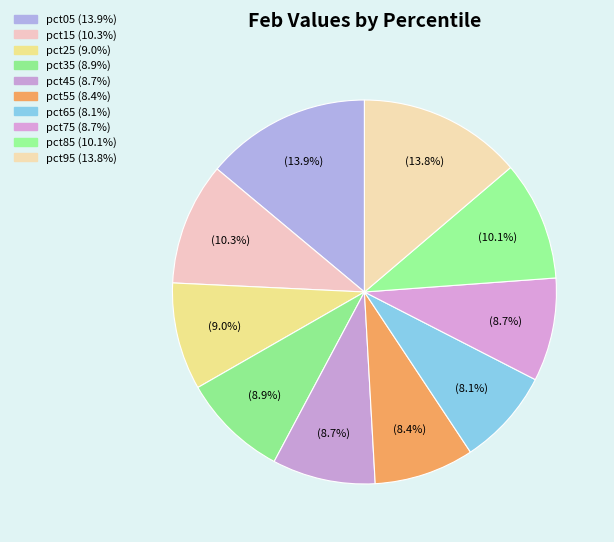

What percentage is NOT represented by pct45?

91.3%